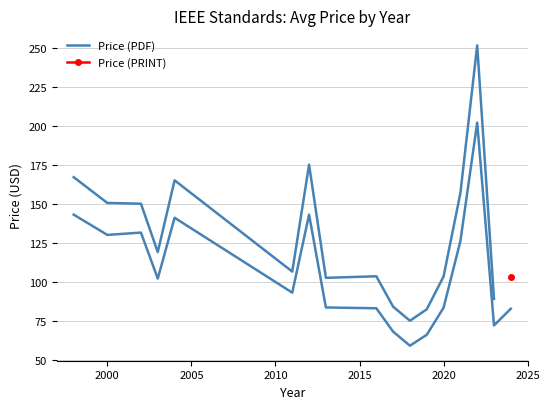

What is the value of the 3rd point from the left?

131.5